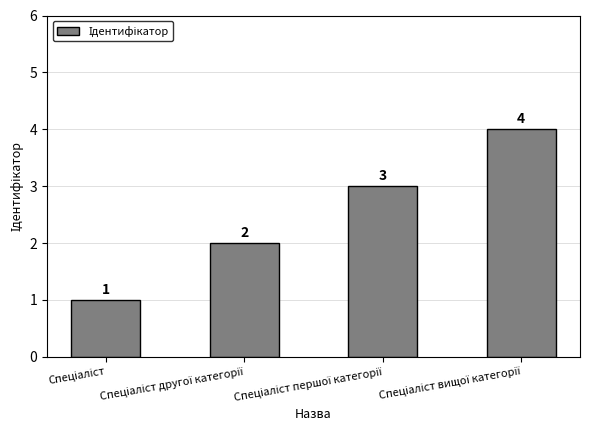

How many values are between 2 and 4?

3